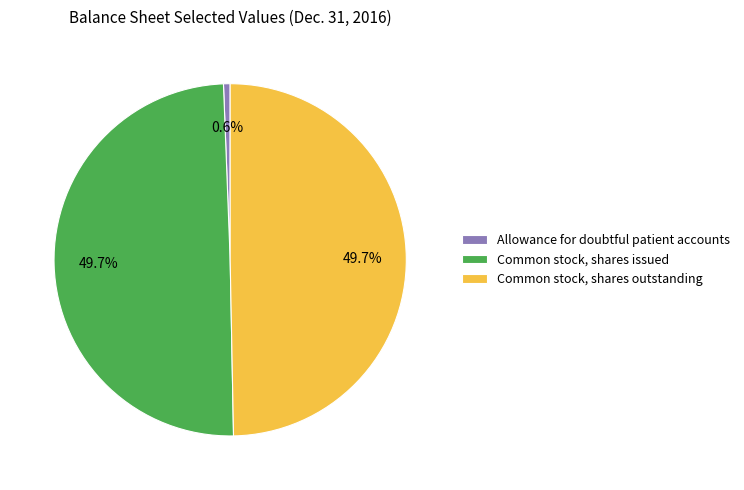

What percentage is the Common stock, shares issued slice, to the nearest percent?

50%